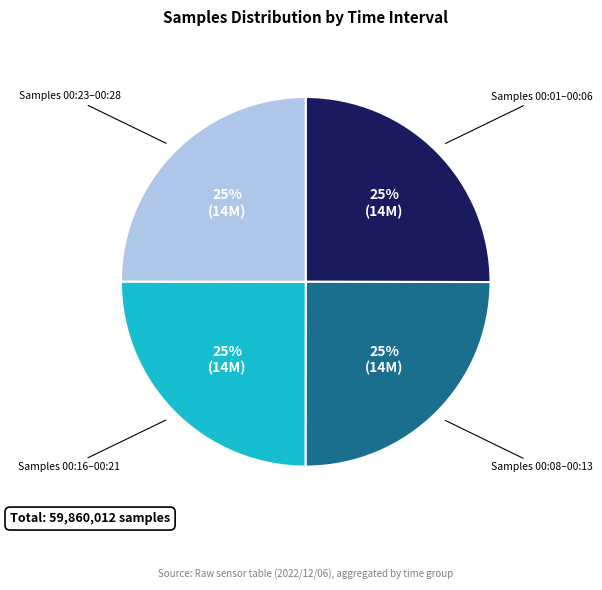

Does any single category account for the majority?

No